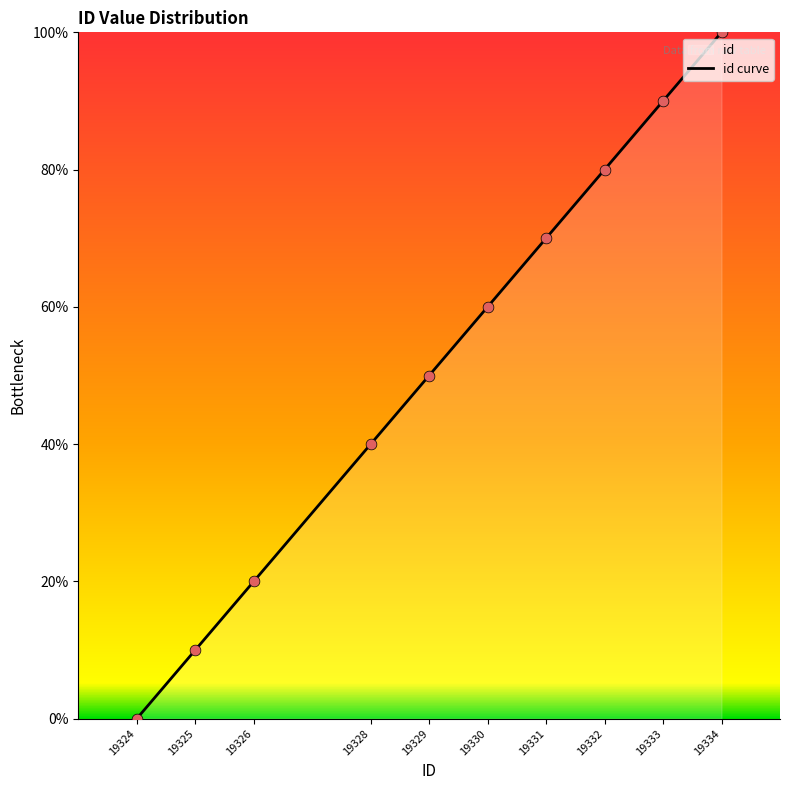

What is the change in value from 19326 to 19329?

+30